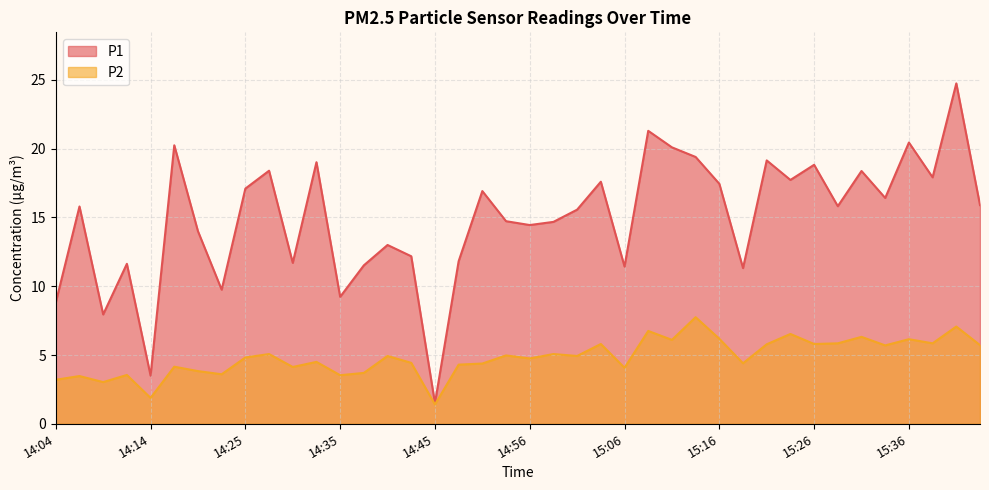

True or false: P2 and P1 cross at least once.

False